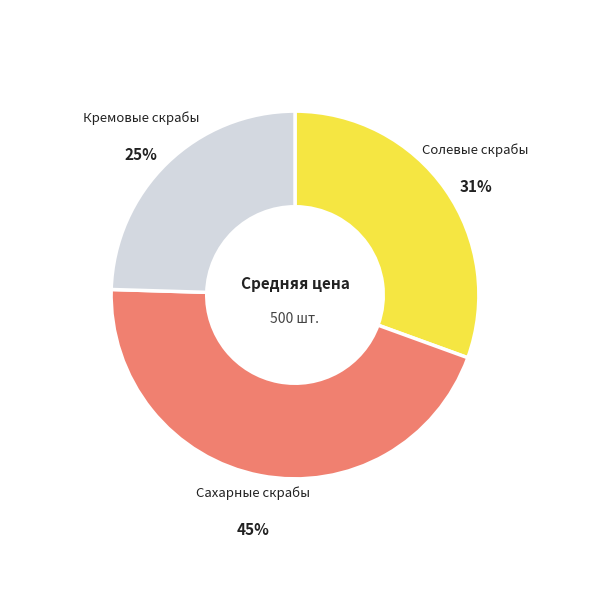

Is there any slice that represents more than half of the pie?

No